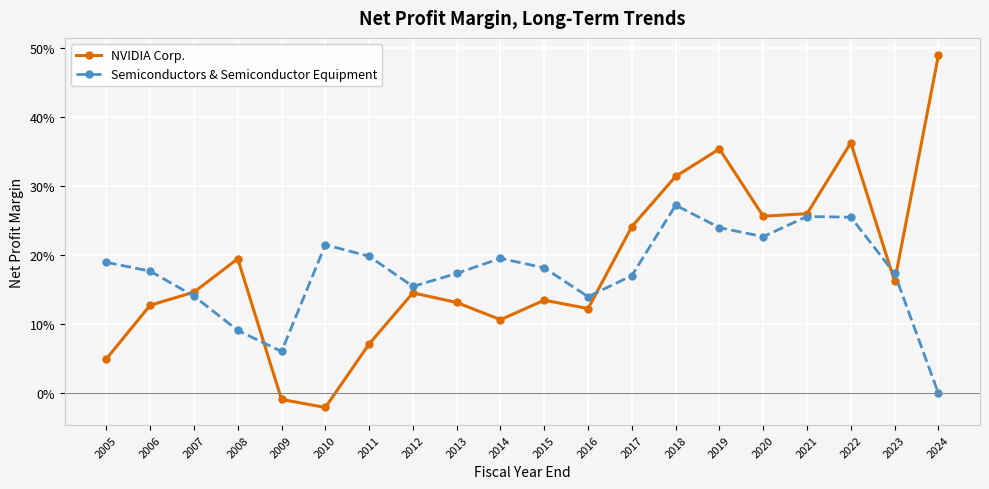

Rank the series by their maximum value, from highest to lowest.

NVIDIA Corp., Semiconductors & Semiconductor Equipment